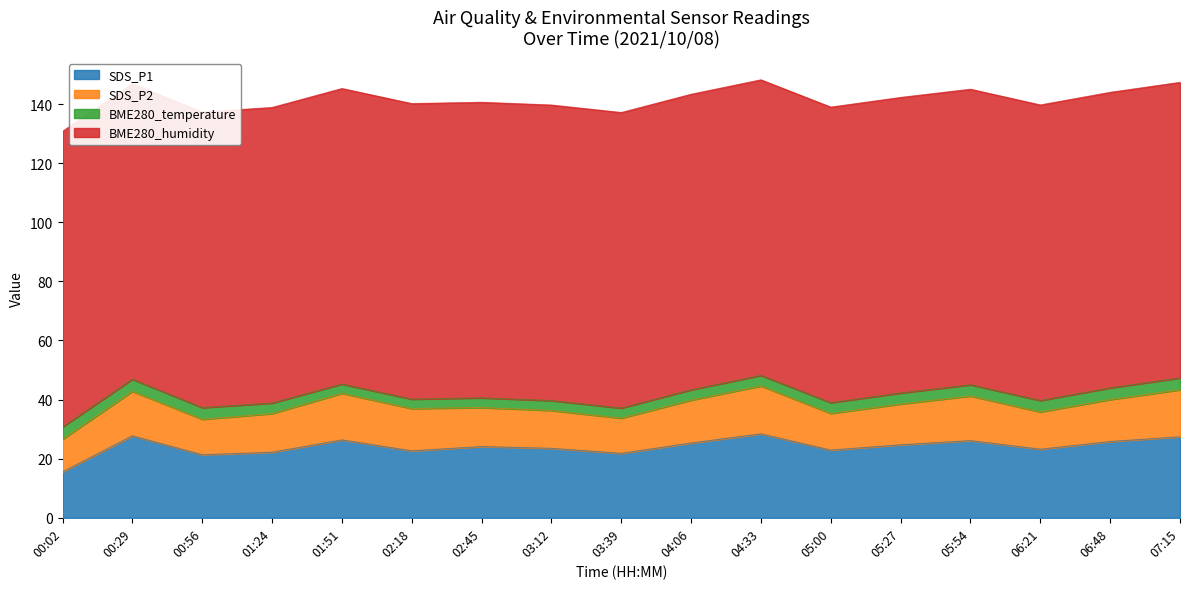

How many lines are shown in the chart?

4